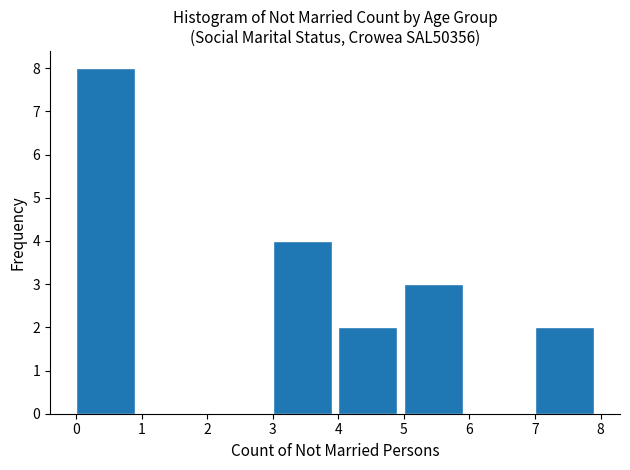

Reading left to right, list every bar in this chart as the range it spans on the x-axis followed by its height. The values are not printed on the chart, so give them approximately, as read against the axis.

0 to 1: 8
1 to 2: 0
2 to 3: 0
3 to 4: 4
4 to 5: 2
5 to 6: 3
6 to 7: 0
7 to 8: 2